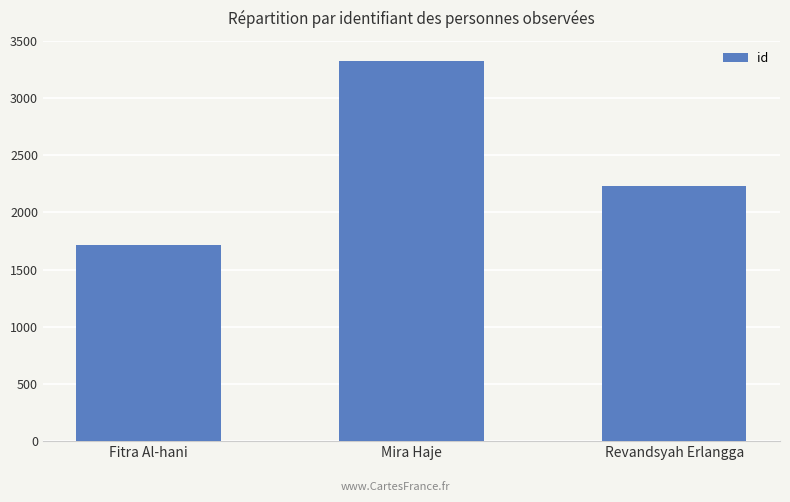

Read the value at Revandsyah Erlangga, to the nearest 10.

2230